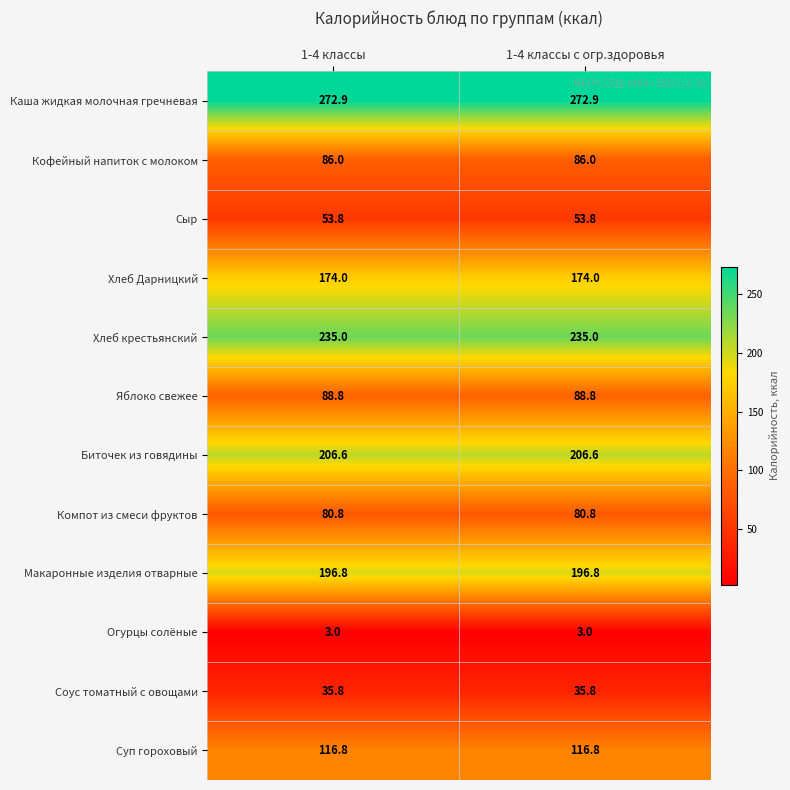

What is the minimum value shown in the chart?

3.0